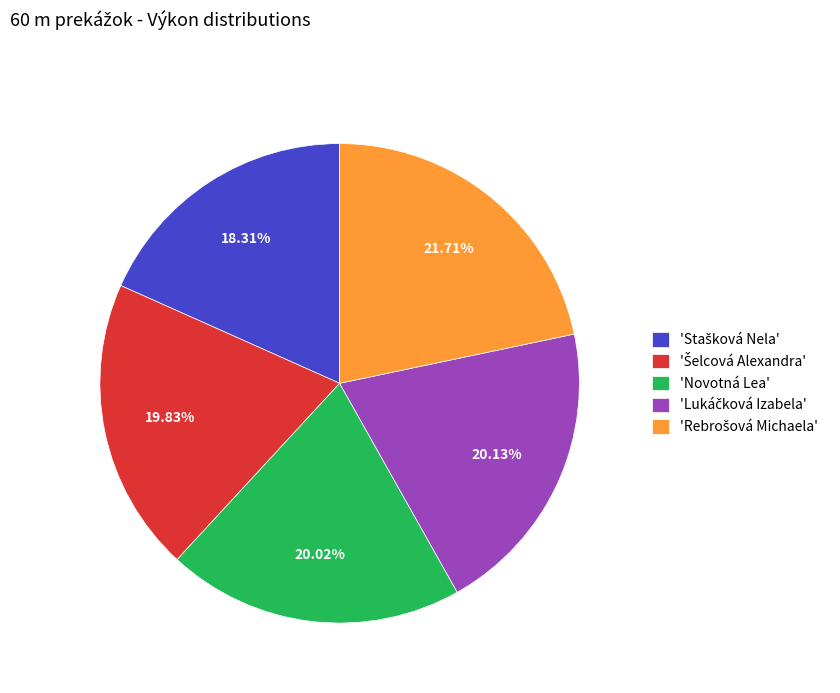

Is there a majority slice in this chart?

No